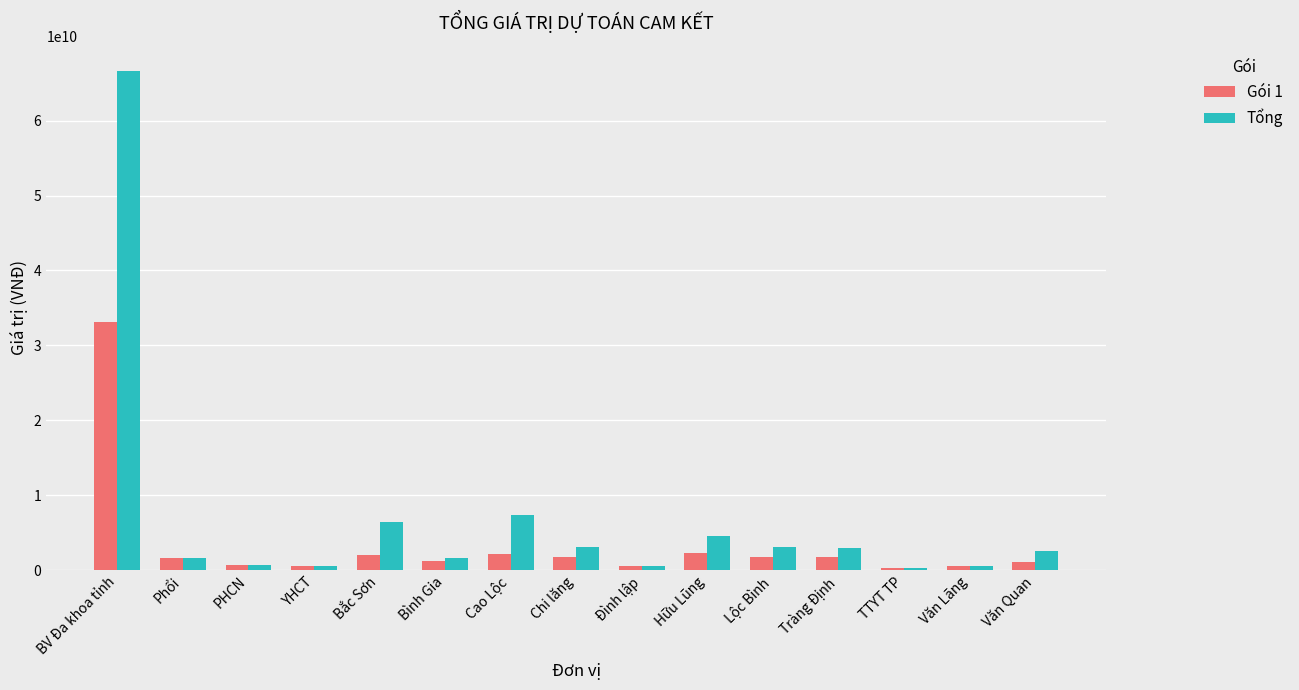

True or false: Gói 1 has a value of 2326848800 at Hữu Lũng.

True